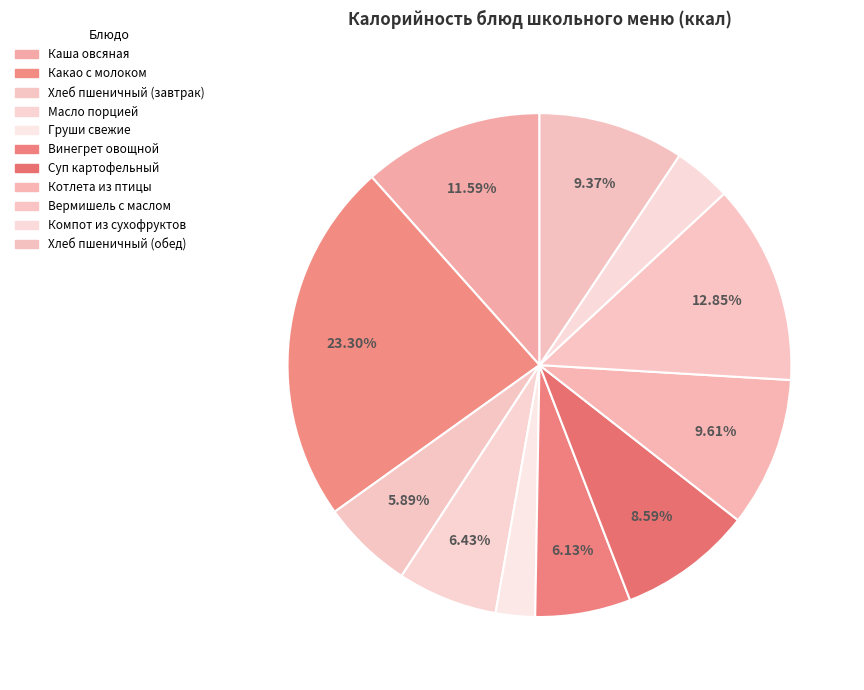

Is Масло порцией the majority of the pie?

No